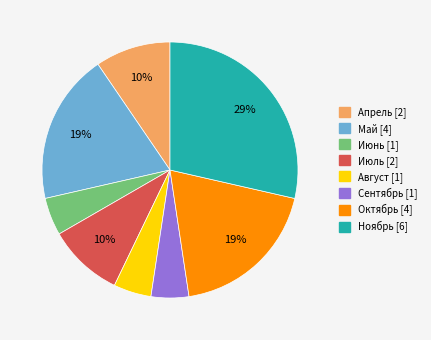

Is there a majority slice in this chart?

No